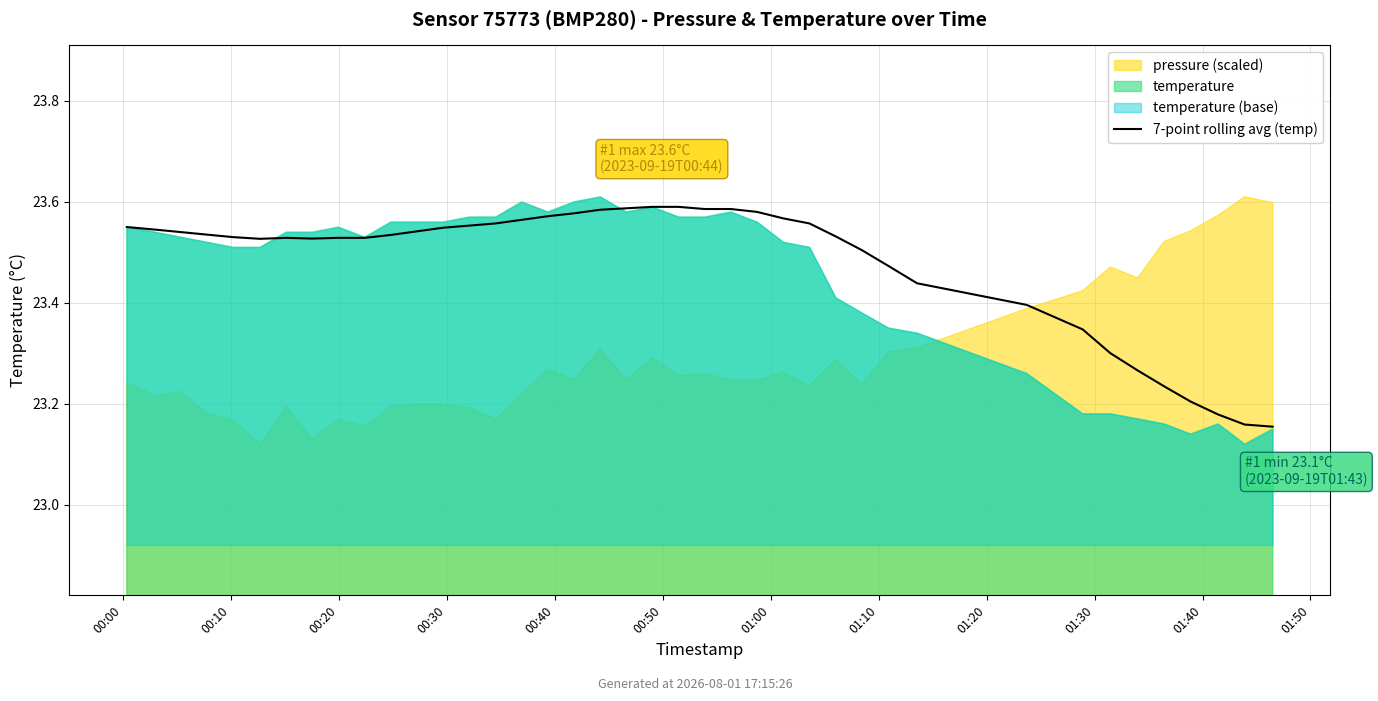

How many interior local valleys (lower than both neighbors) does the data have?

2